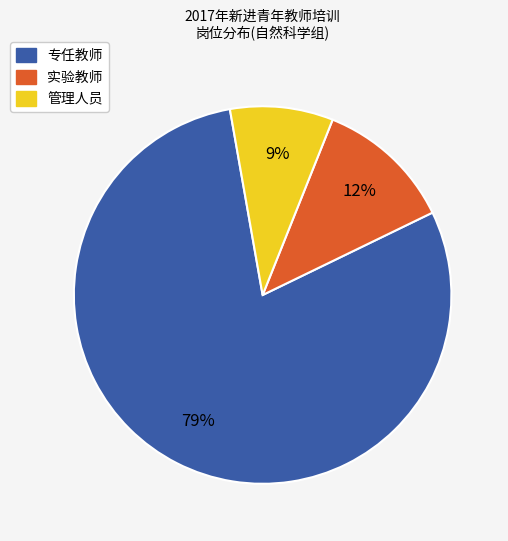

To the nearest percent, what percentage of the pie is 专任教师?

79%